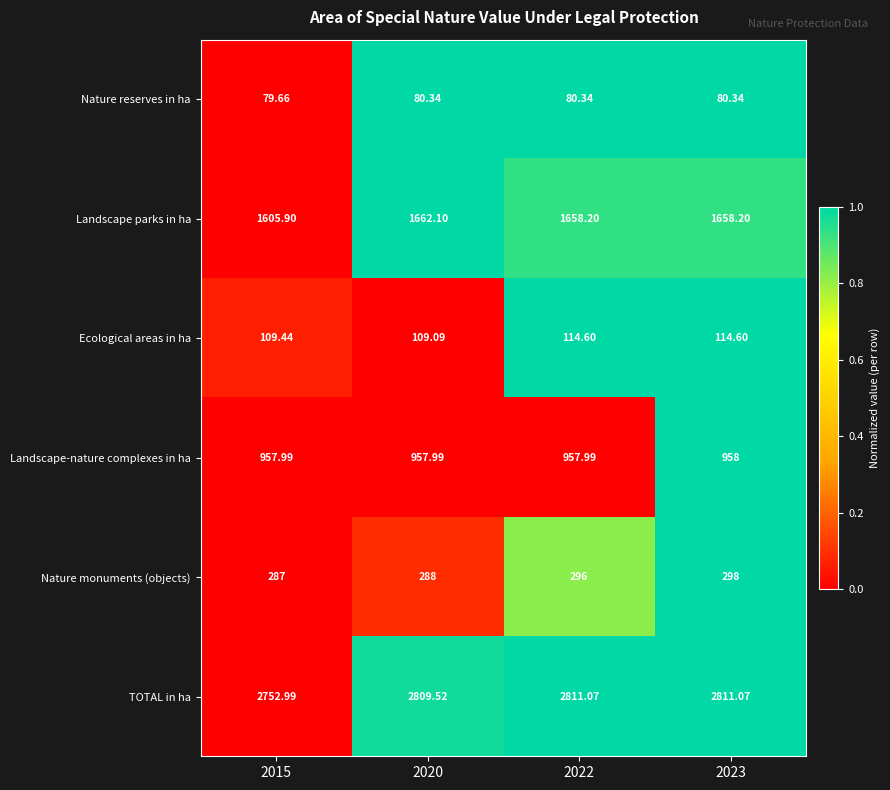

Which series has the largest range (max minus min)?

TOTAL in ha